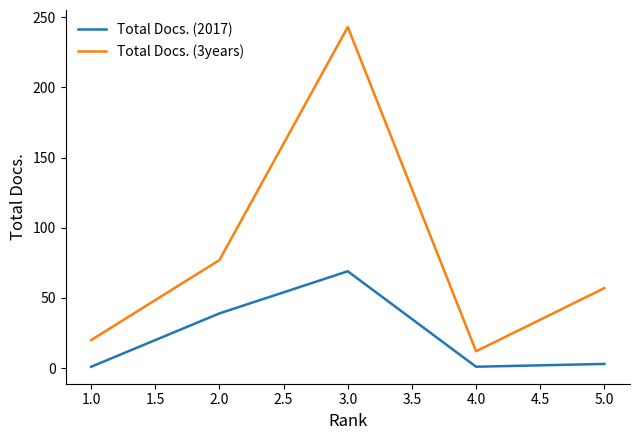

In Total Docs. (3years), how many points are higher than both neighbors (excluding endpoints)?

1